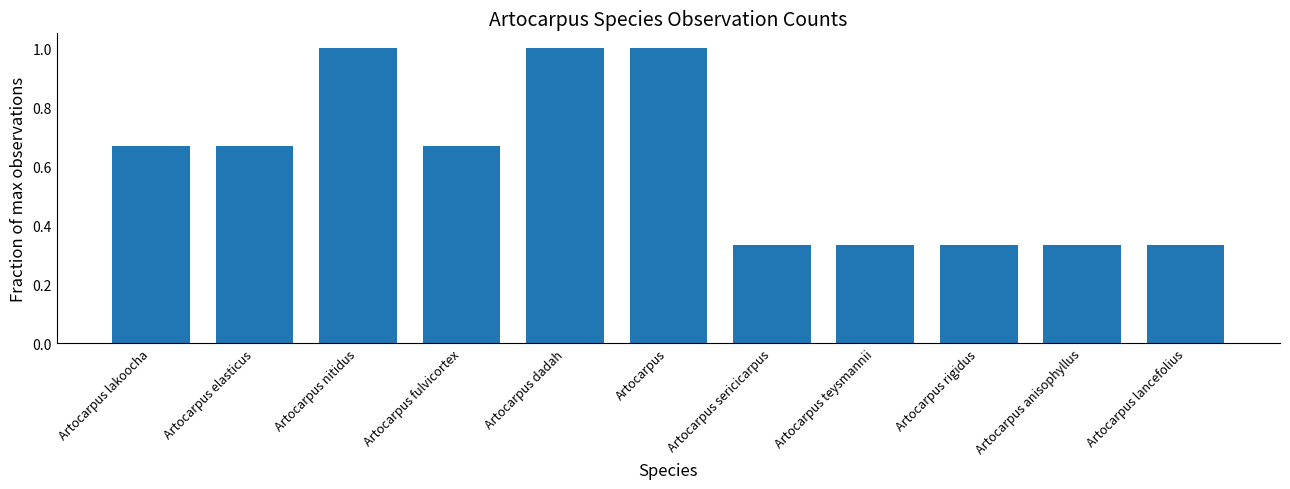

Count the values in the range 0 to 1.

11